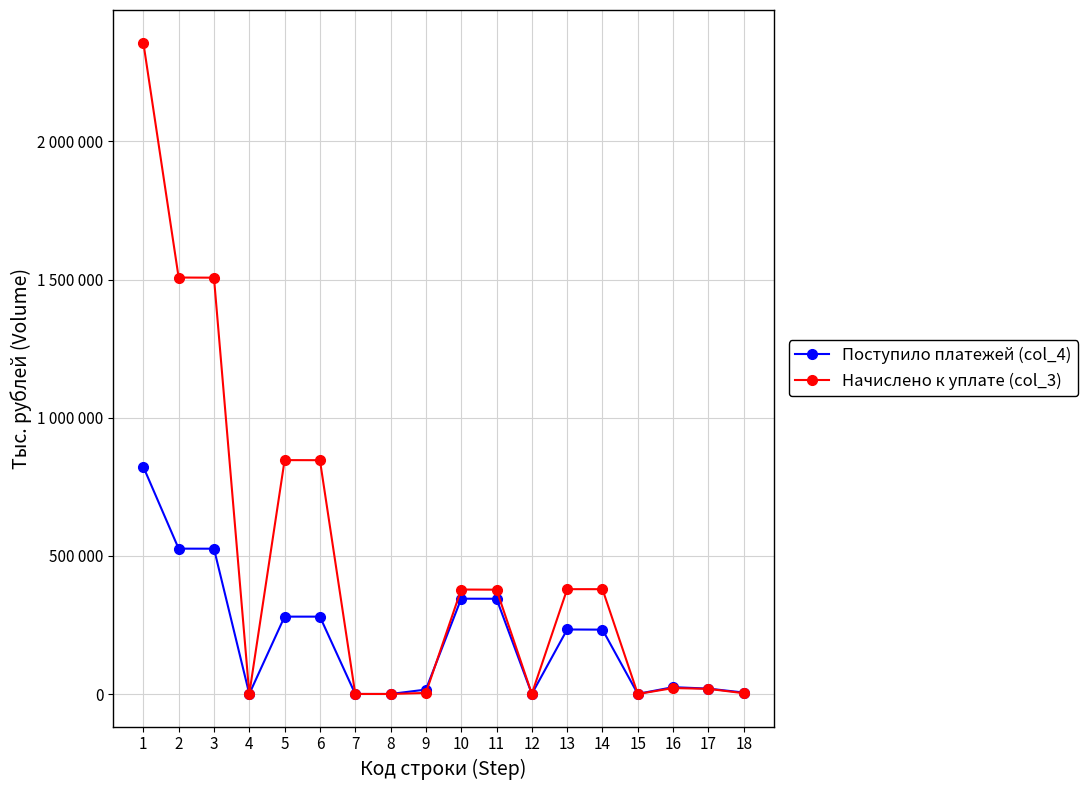

What is the difference between the maximum and second lowest values in the Начислено к уплате (col_3) series?

2357384